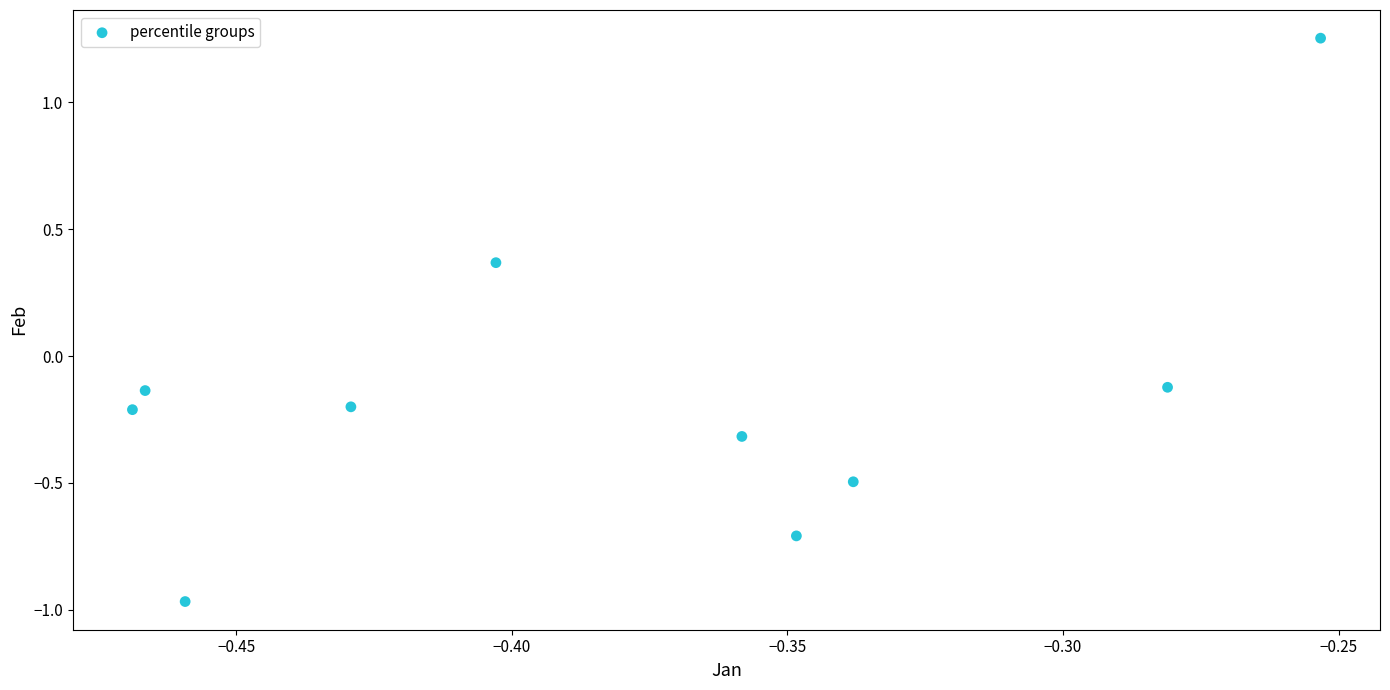

What is the average X value?

-0.4